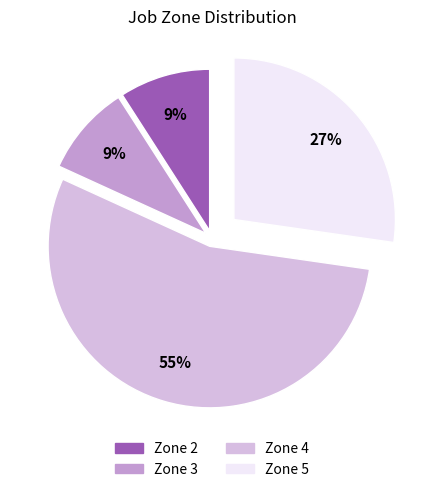

Do Zone 5 and Zone 3 together represent more than half of the pie?

No